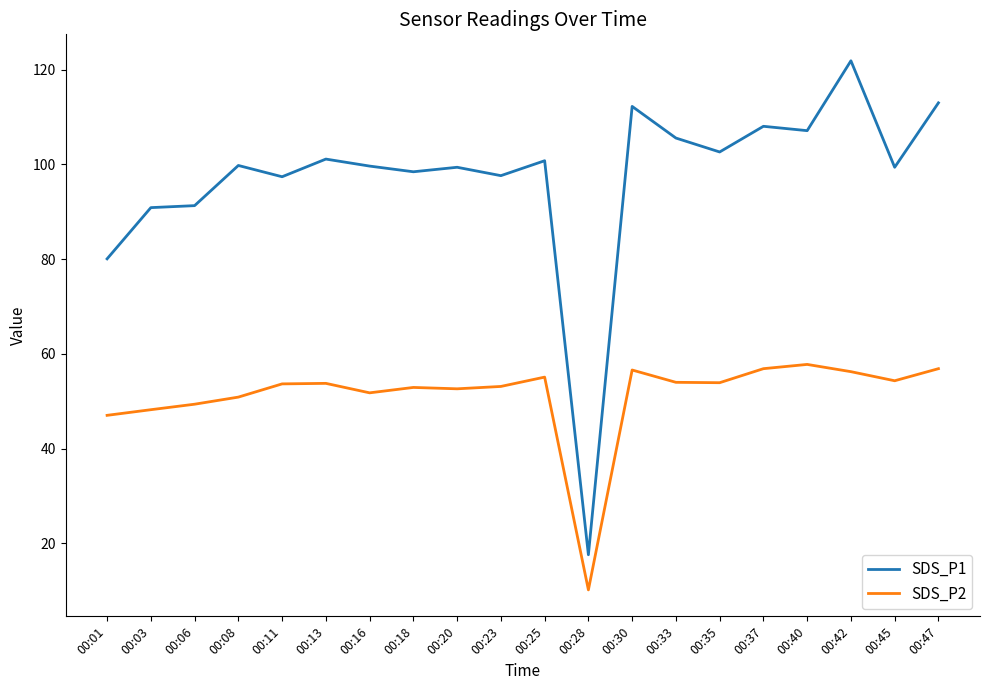

At which category is the sum across all series the highest?

00:42